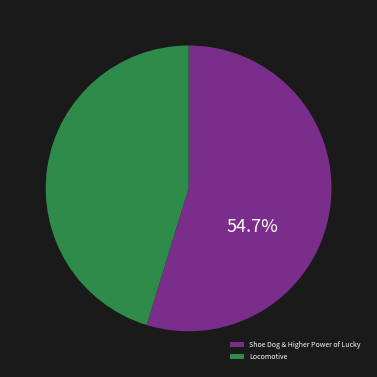

Which has a higher value, Shoe Dog & Higher Power of Lucky or Locomotive?

Shoe Dog & Higher Power of Lucky